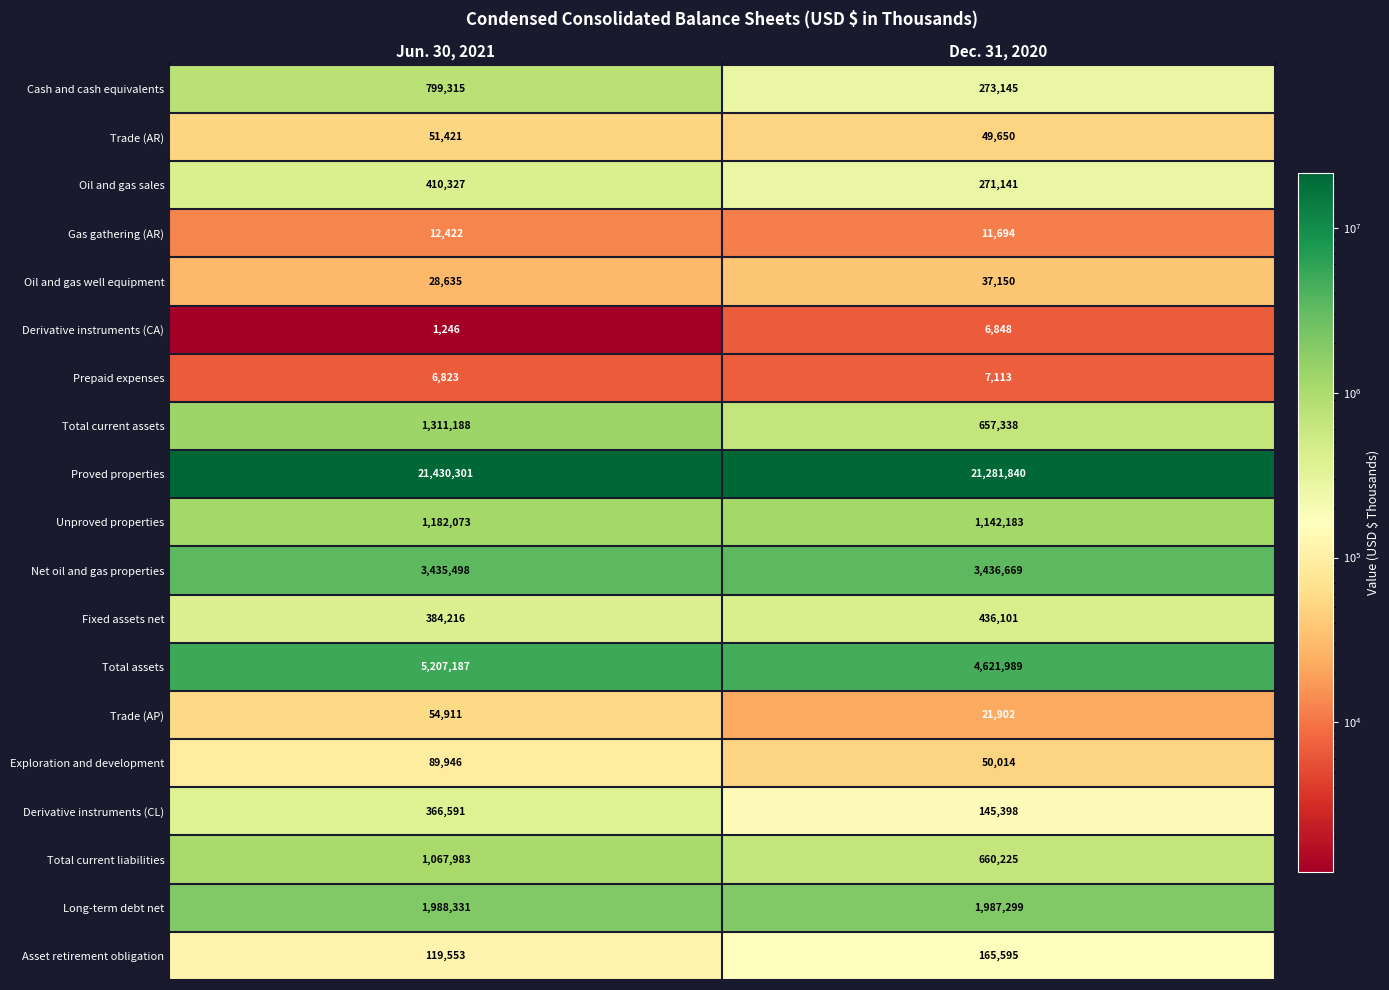

At which label is Derivative instruments (CA) closest to 4047?

Jun. 30, 2021